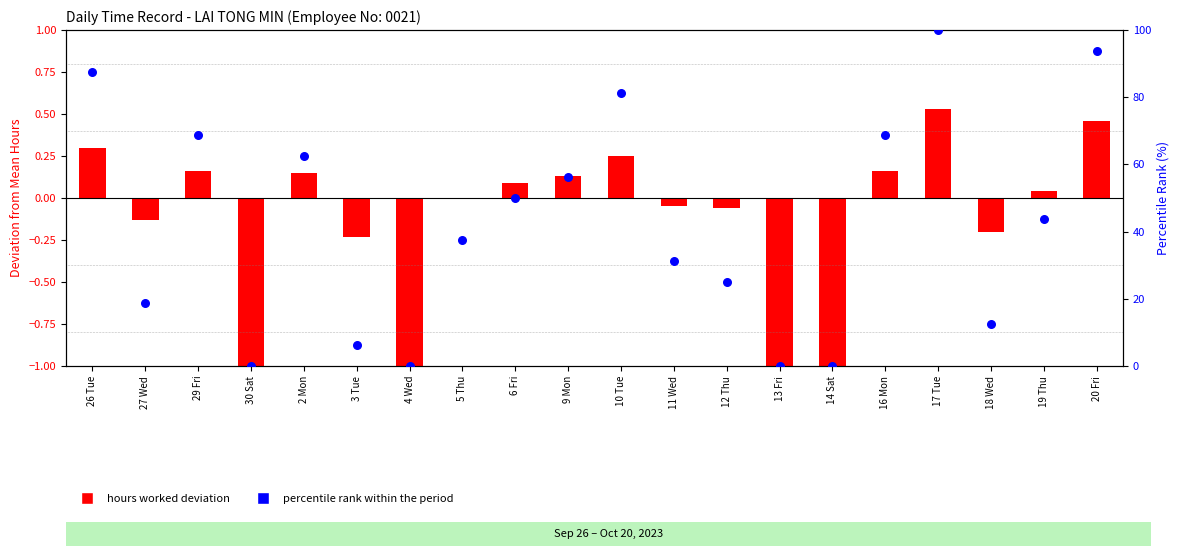

What is the total value across all series at 6 Fri?

50.1